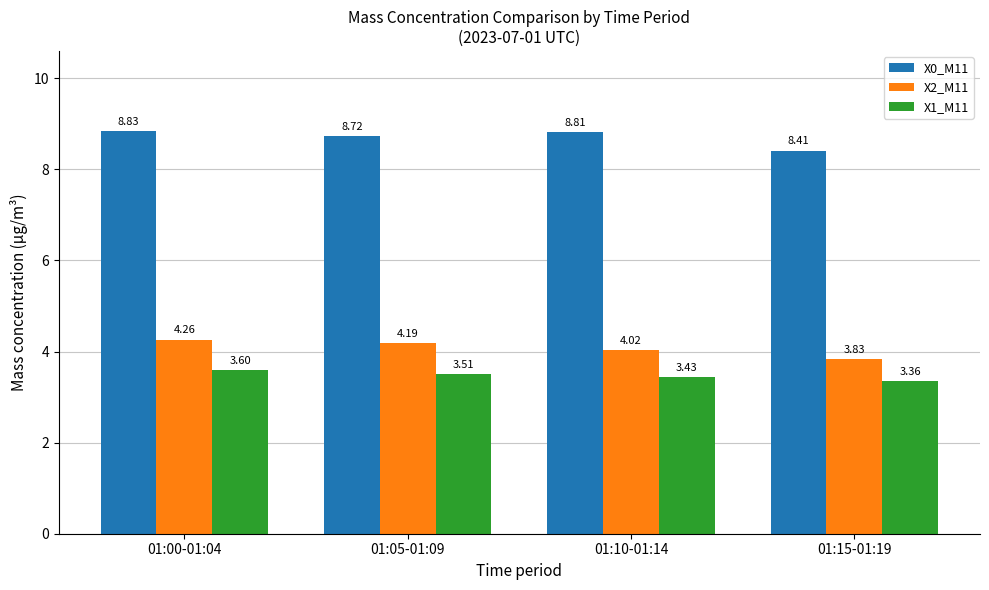

What is the difference between the maximum and minimum values in the X2_M11 series?

0.4